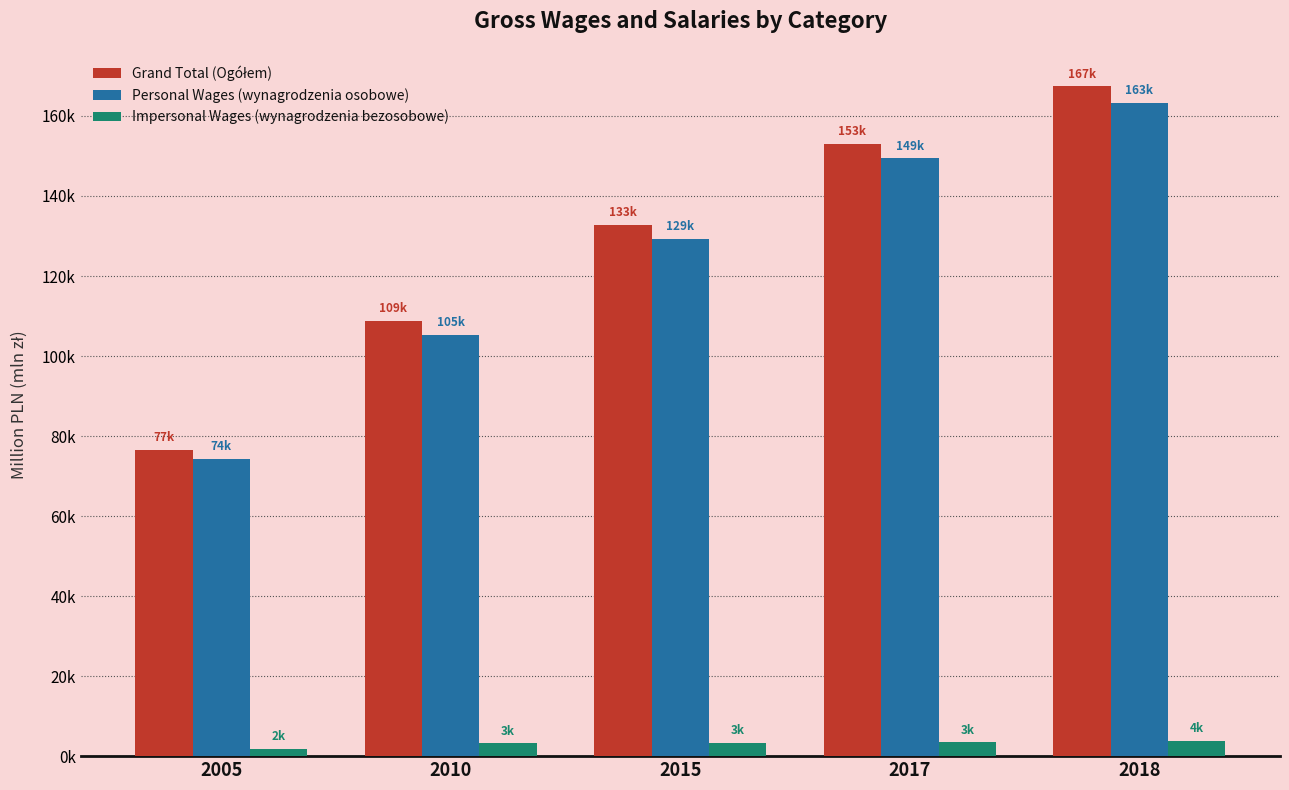

Reading left to right, list all the values displayed in this chart.

Grand Total (Ogółem): 76632.5	108869.3	132847.9	153072.7	167366.3
Personal Wages (wynagrodzenia osobowe): 74313.1	105330.1	129324.4	149407.1	163344.8
Impersonal Wages (wynagrodzenia bezosobowe): 1900.0	3184.4	3323.4	3453.1	3819.4